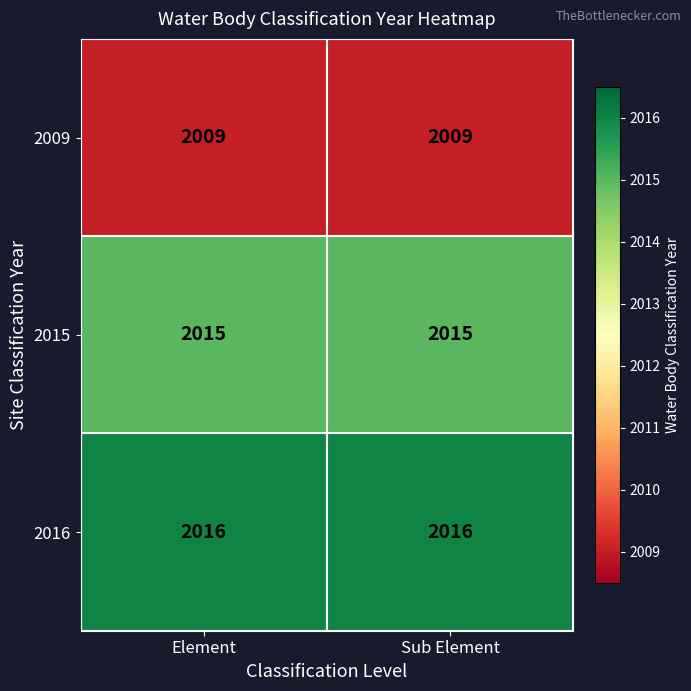

True or false: 2015 has a value of 2015 at Sub Element.

True